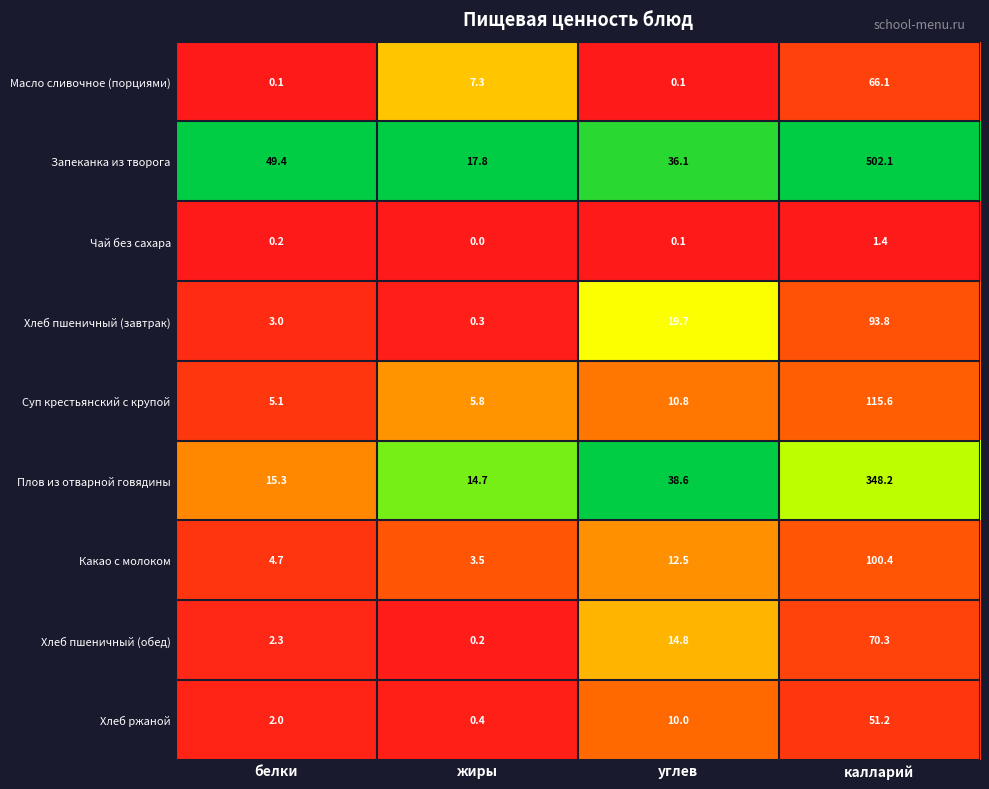

What is the total value across all series at углев?

142.7